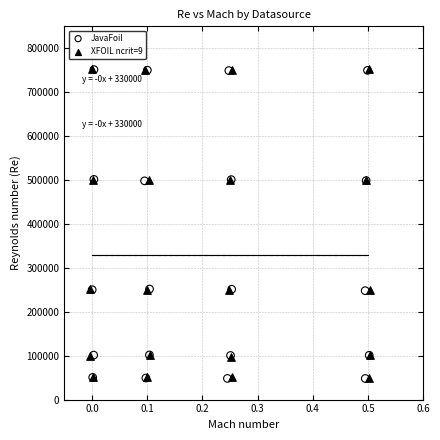

What are all the series names shown in the legend?

JavaFoil, XFOIL ncrit=9